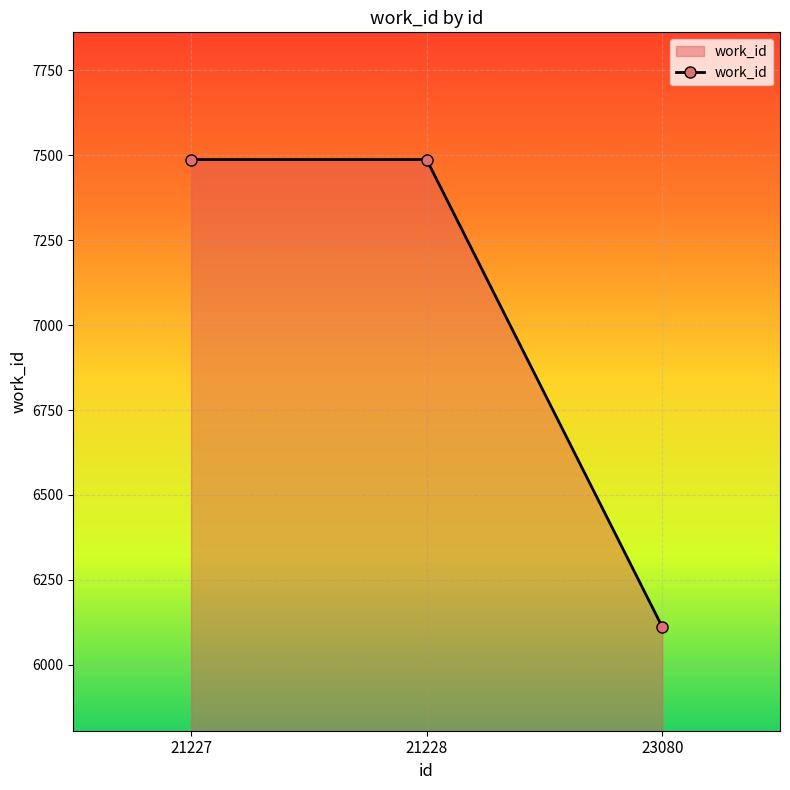

Which category has the lowest value across all series?

23080